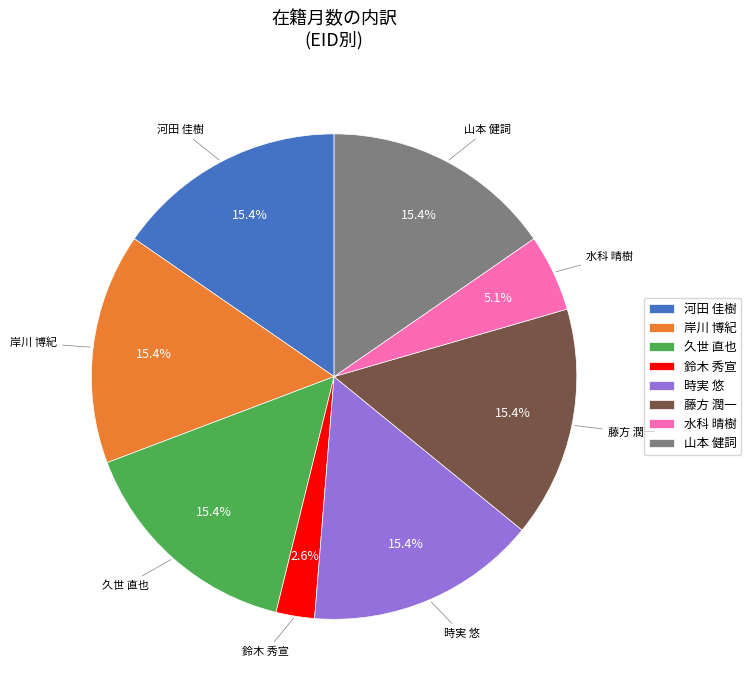

How many segments does this pie chart have?

8